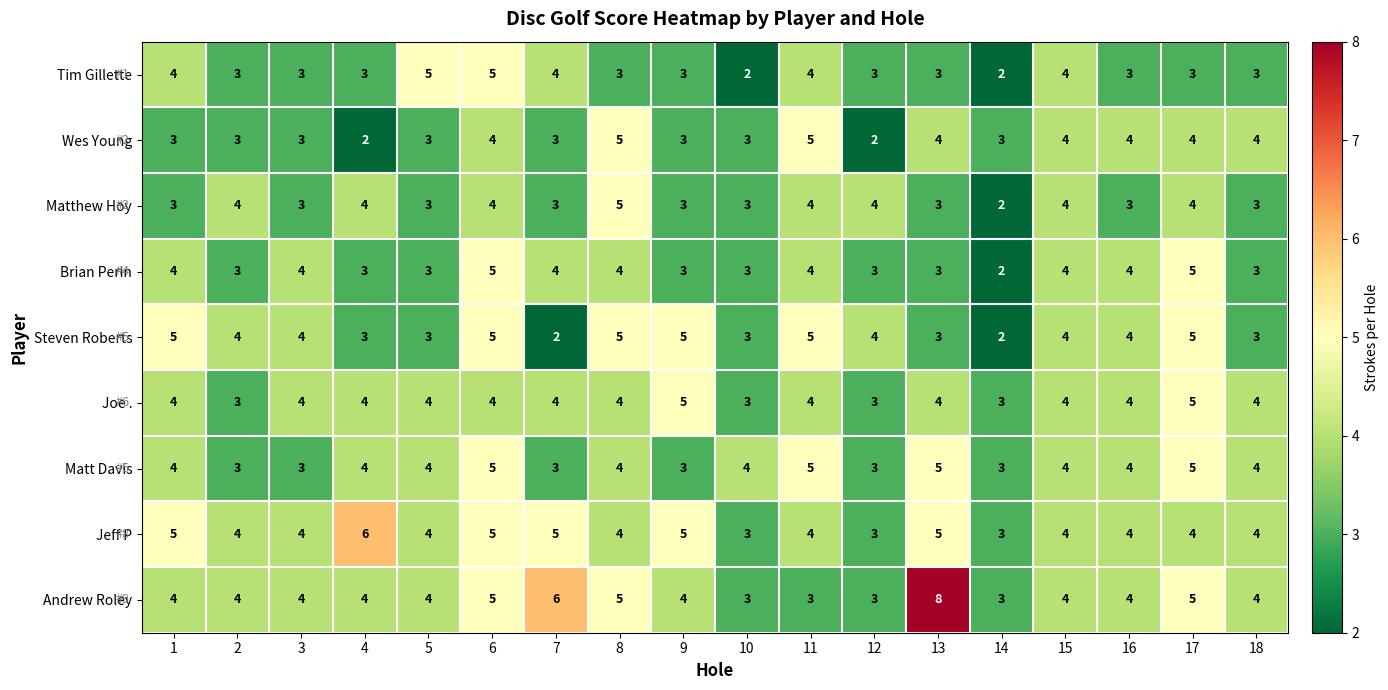

Count the Joe . values in the range 4 to 5.

14